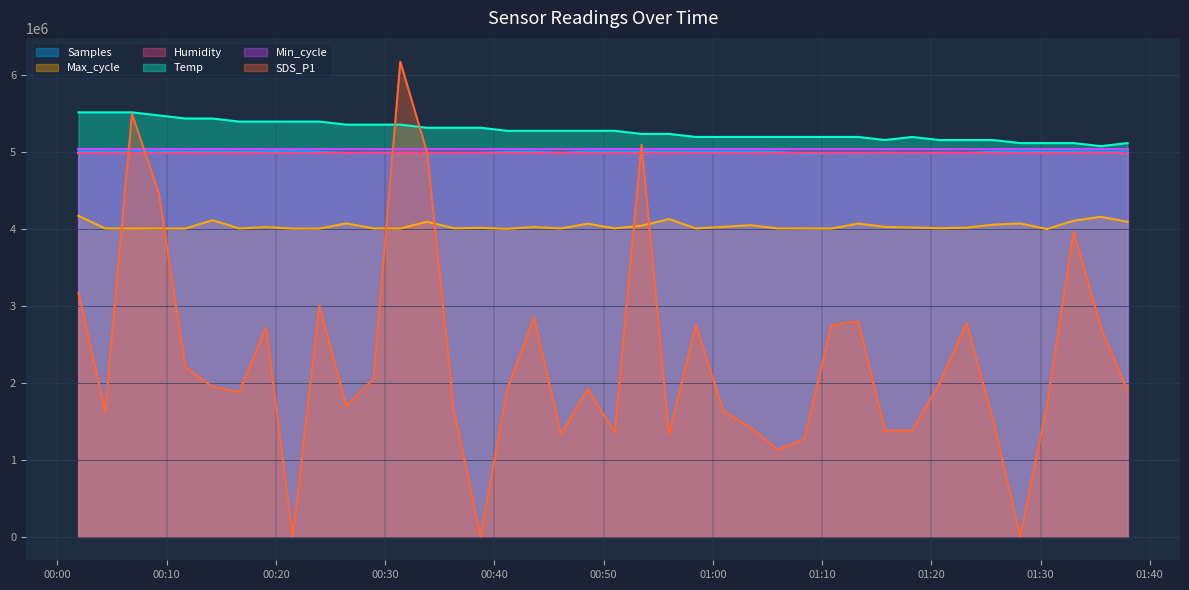

Which series has the widest spread of values?

SDS_P1